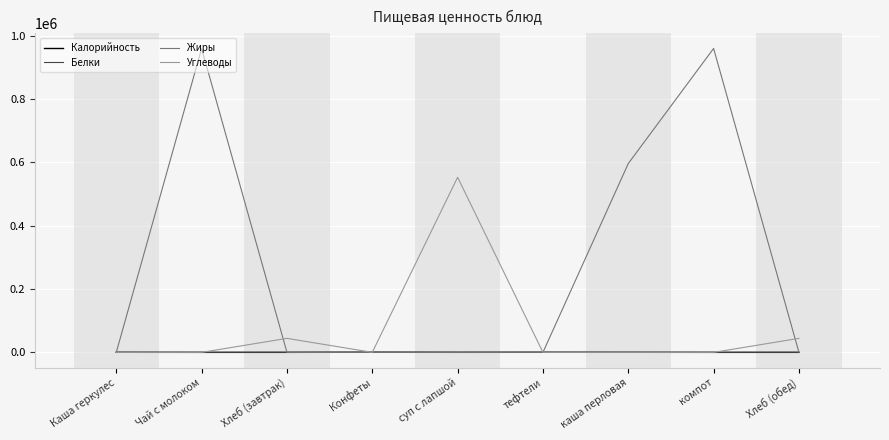

Which series has the largest total across all categories?

Жиры